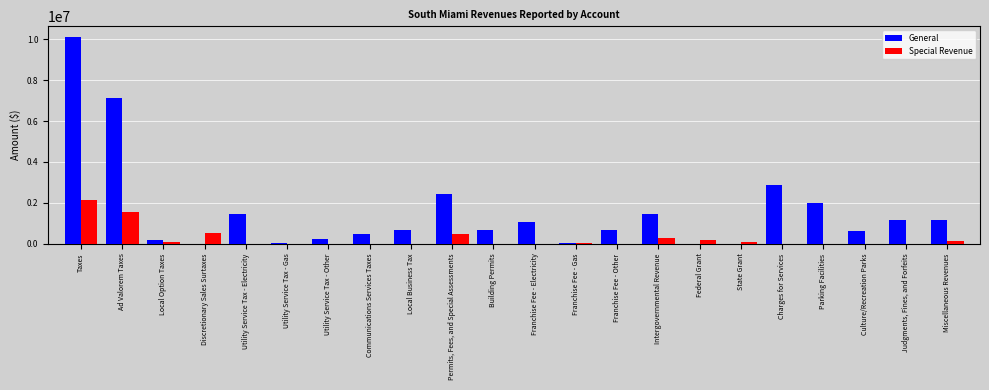

Which category has the highest value in the Special Revenue series?

Taxes